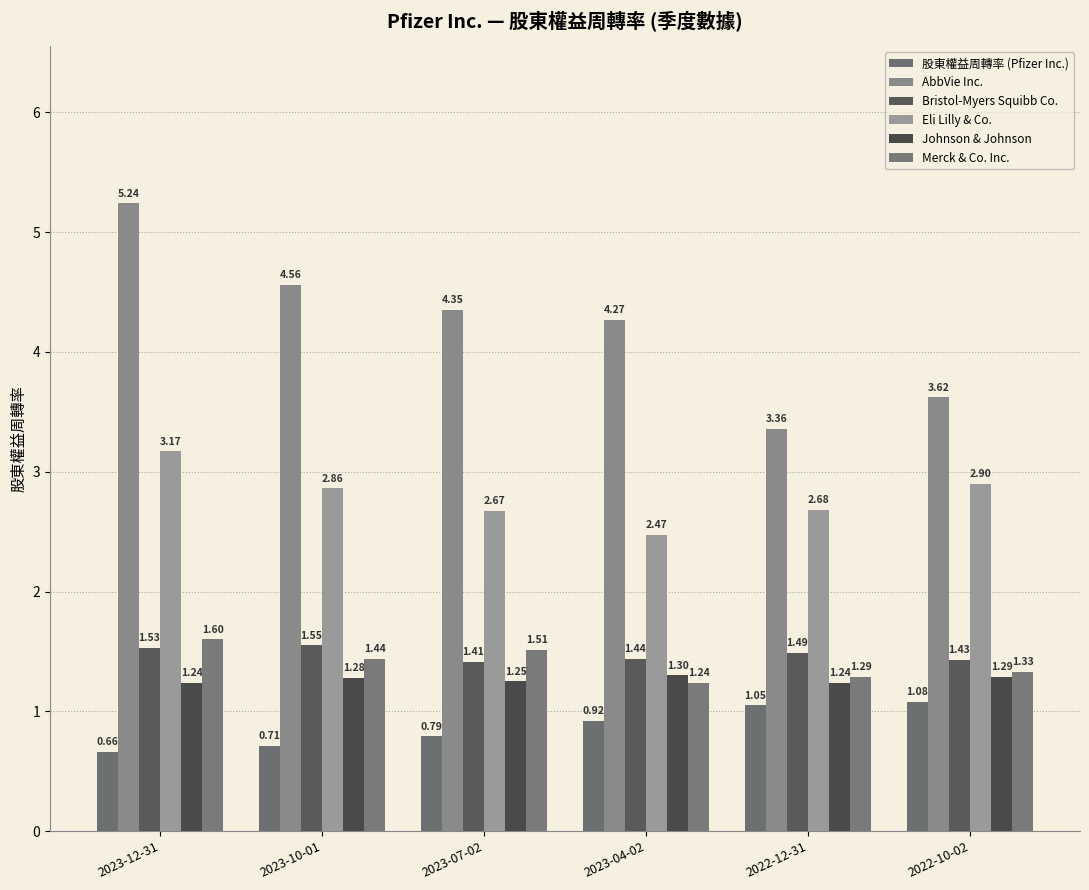

Rank the categories by Eli Lilly & Co. value from highest to lowest.

2023-12-31, 2022-10-02, 2023-10-01, 2022-12-31, 2023-07-02, 2023-04-02